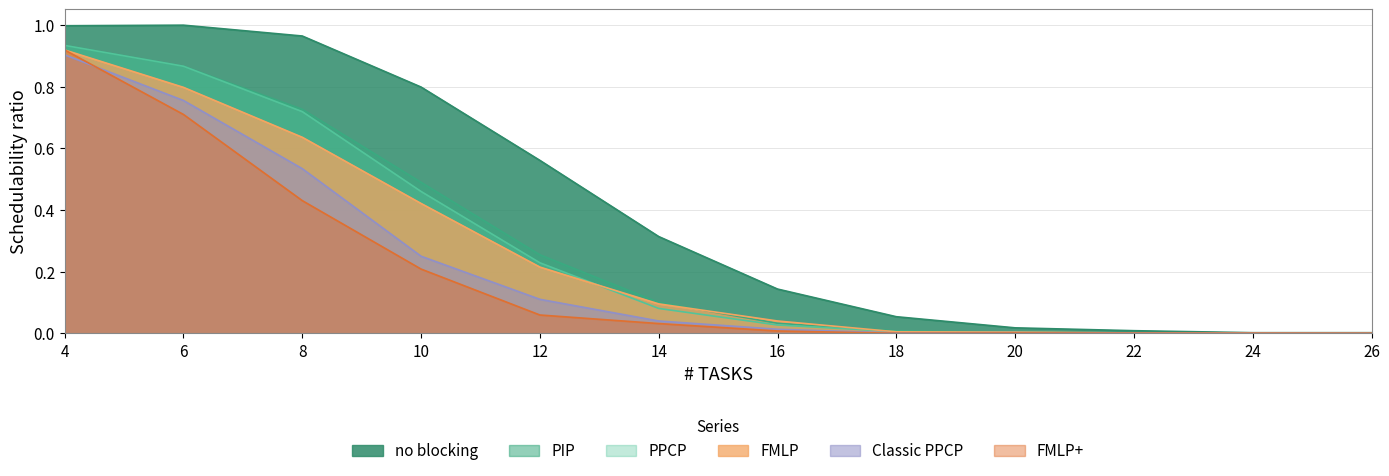

Reading right to left, list all the values displayed in this chart.

no blocking: 0.0	0.0	0.0	0.0	0.1	0.1	0.3	0.6	0.8	1.0	1.0	1.0
FMLP: 0.0	0.0	0.0	0.0	0.0	0.0	0.1	0.2	0.4	0.6	0.8	0.9
PIP: 0.0	0.0	0.0	0.0	0.0	0.0	0.1	0.3	0.5	0.7	0.9	0.9
PPCP: 0.0	0.0	0.0	0.0	0.0	0.0	0.1	0.2	0.5	0.7	0.9	0.9
Classic PPCP: 0.0	0.0	0.0	0.0	0.0	0.0	0.0	0.1	0.2	0.5	0.8	0.9
FMLP+: 0.0	0.0	0.0	0.0	0.0	0.0	0.0	0.1	0.2	0.4	0.7	0.9